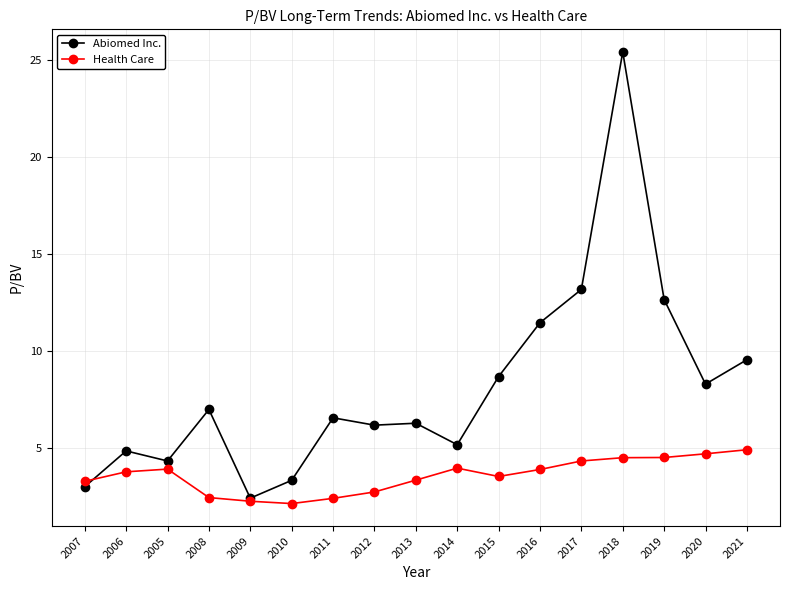

Is this an area chart (filled region under the line)?

No